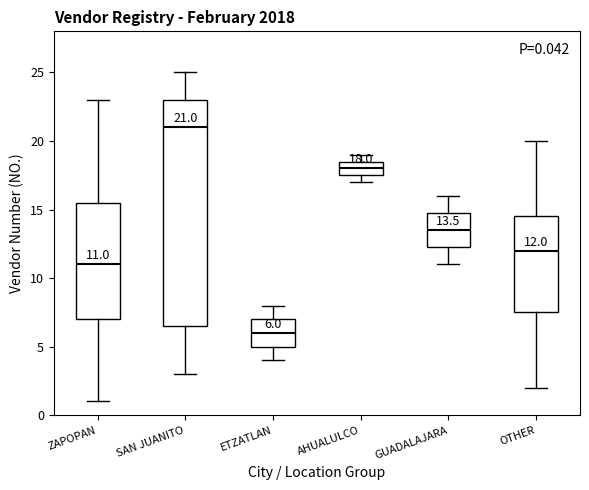

Which box has the lowest median line?

ETZATLAN